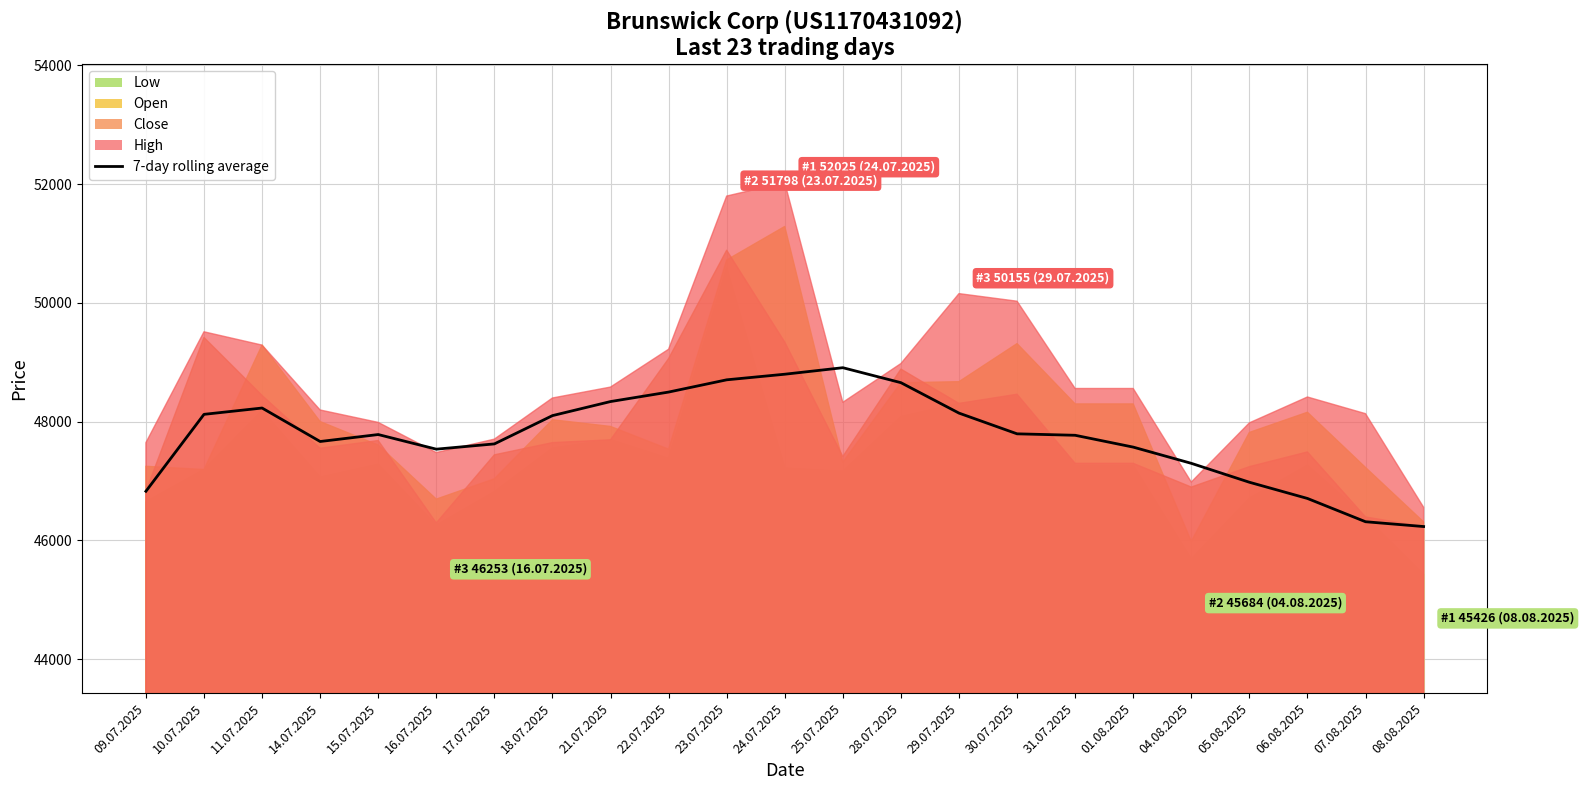

How many interior local valleys (lower than both neighbors) does the data have?

2